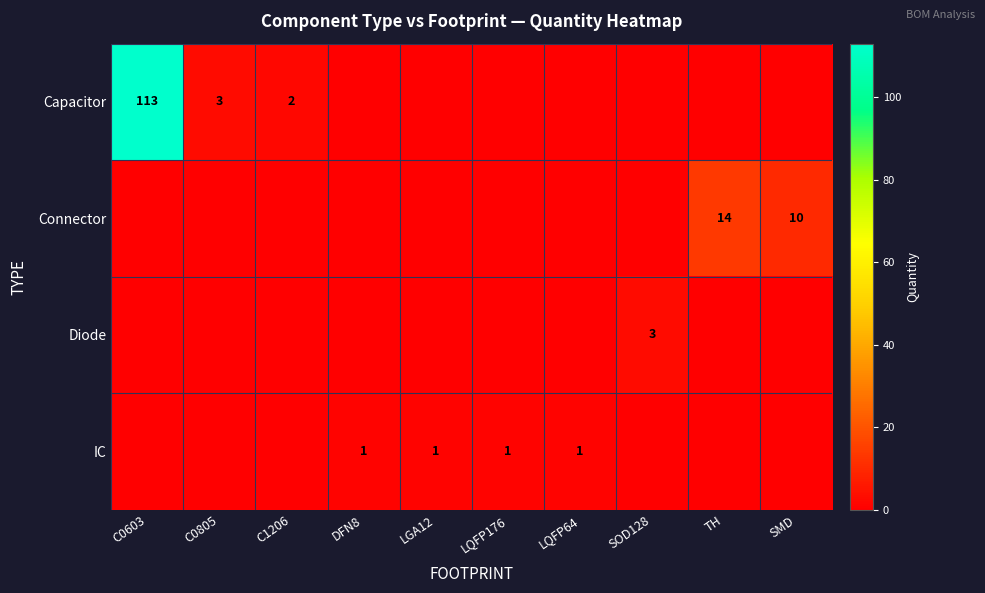

True or false: Capacitor has a value of 68 at C0603.

False